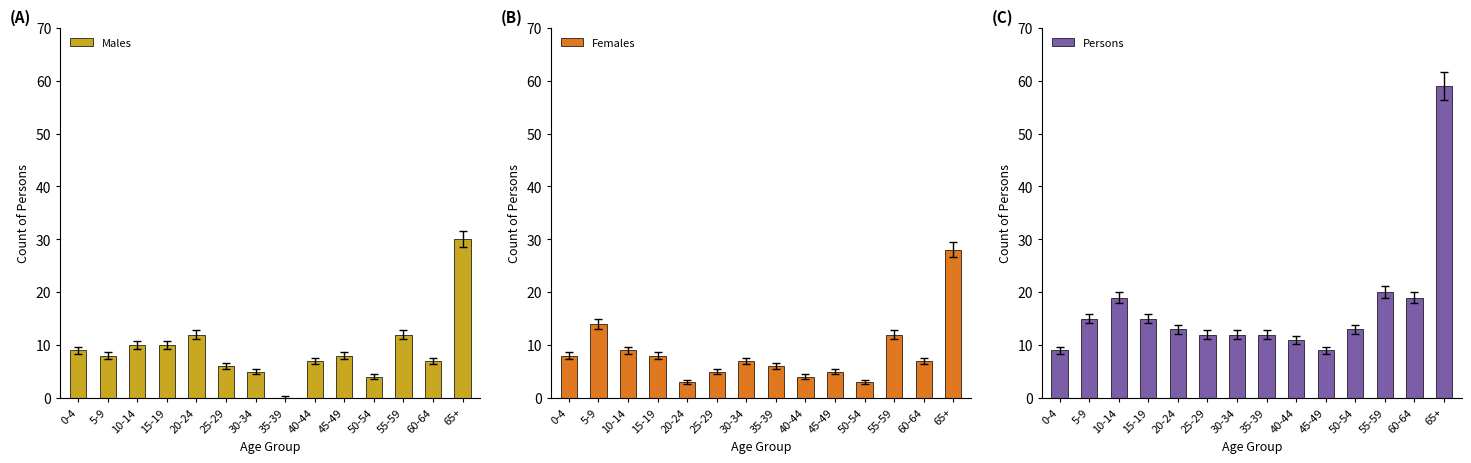

Rank the series at 40-44 from lowest to highest value.

Females, Males, Persons